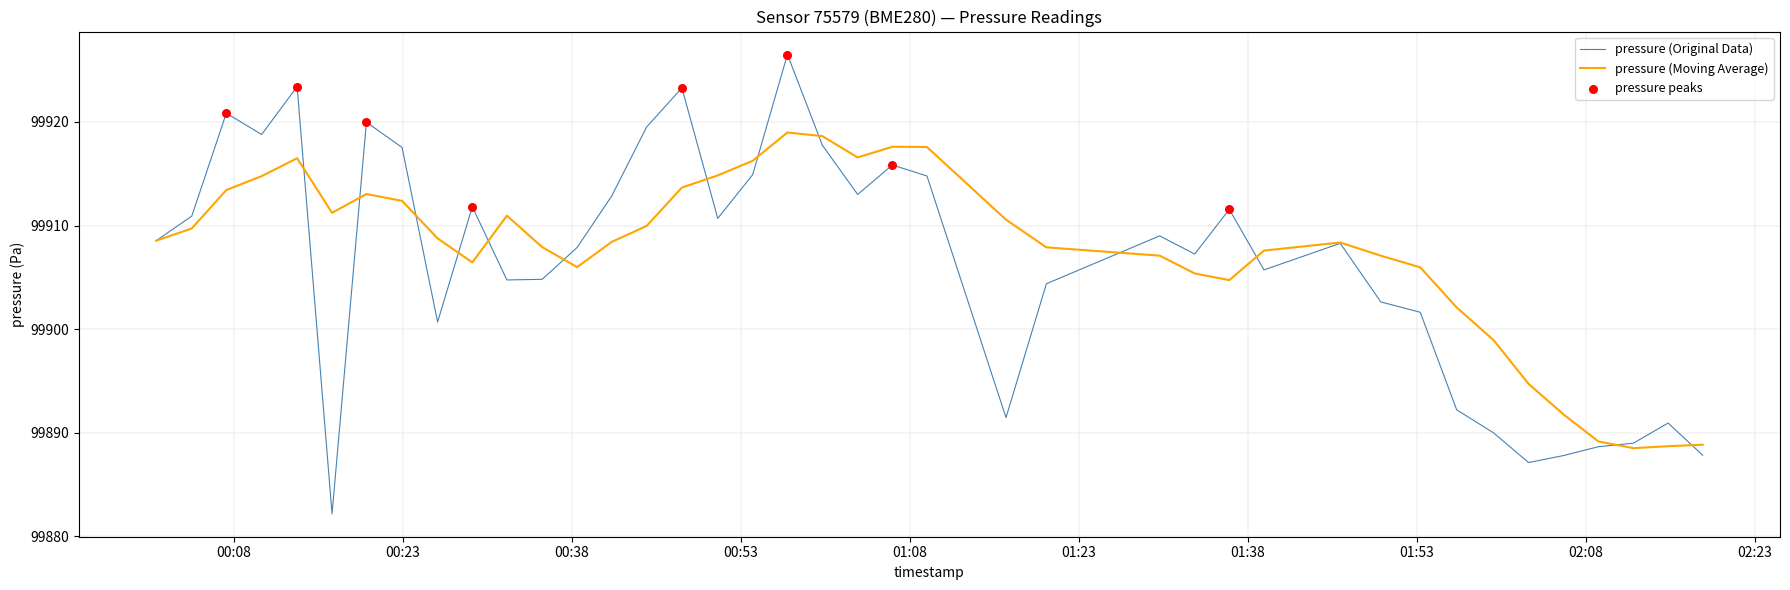

Which series has the largest range (max minus min)?

pressure (Original Data)